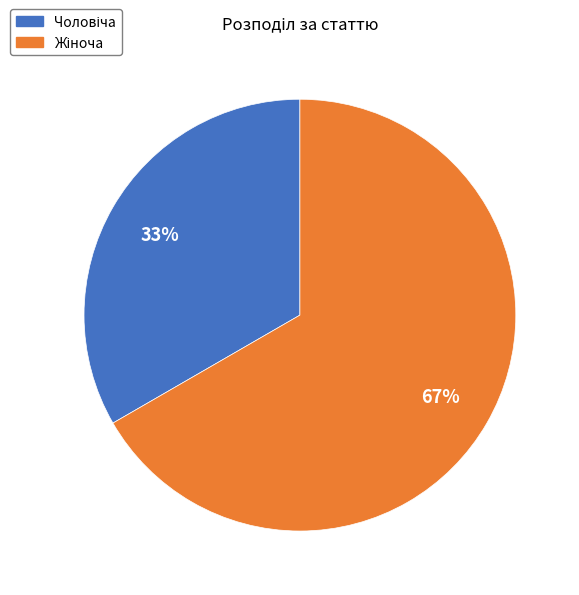

Is there any slice that represents more than half of the pie?

Yes